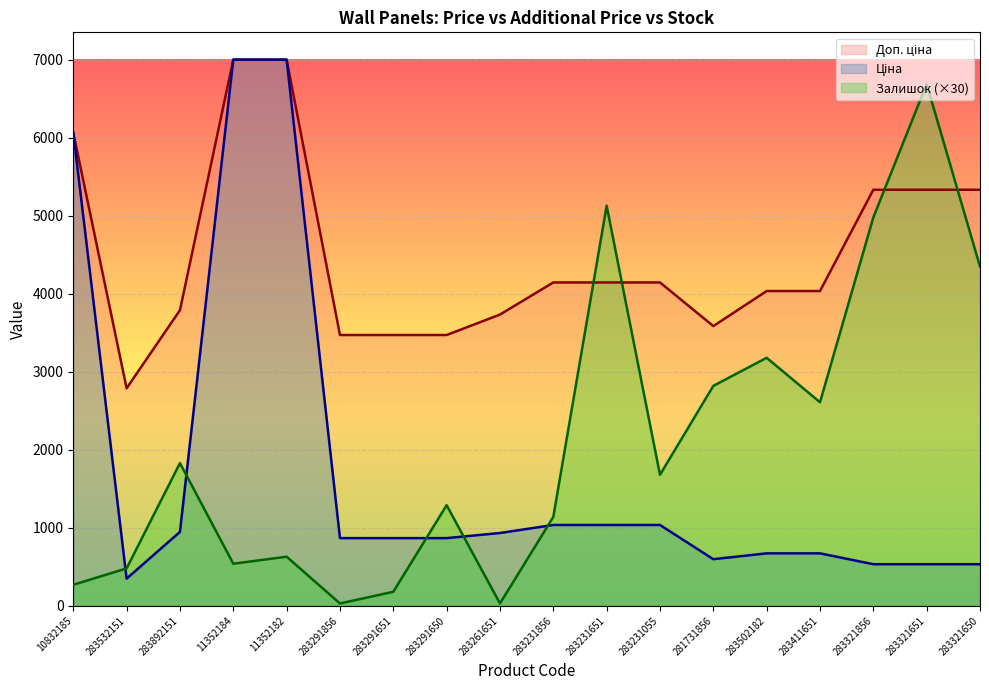

At how many categories does at least one series exceed 904?

18